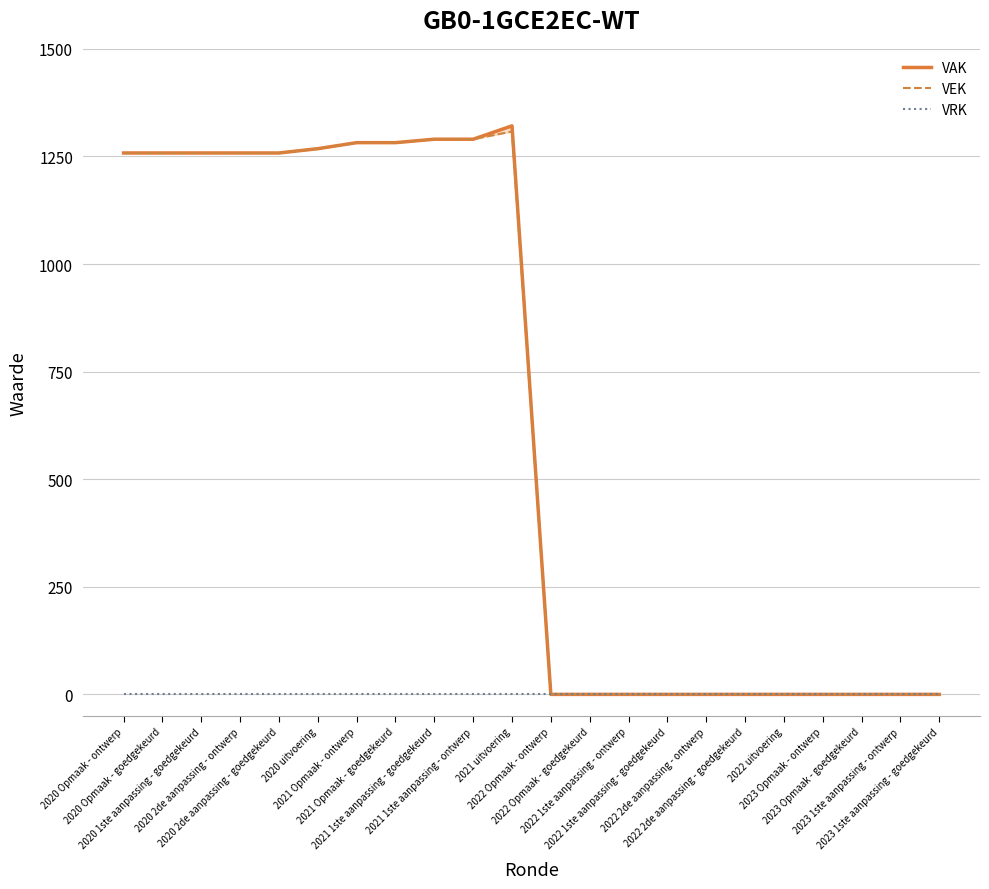

Is it true that VEK equals 0 at 2023 Opmaak - goedgekeurd?

True